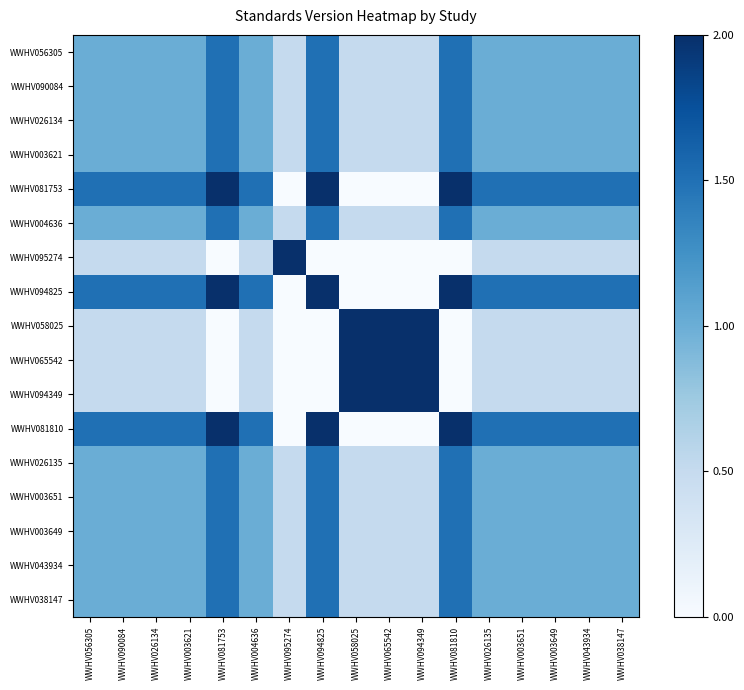

Count the number of categories in the chart.

17